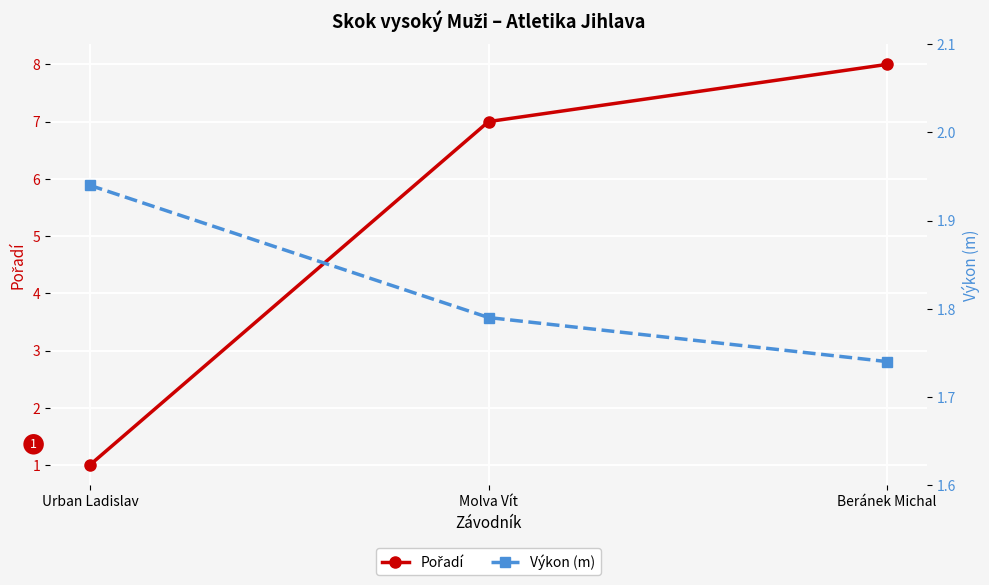

The value of Pořadí at Molva Vít is 7.0. True or false?

True